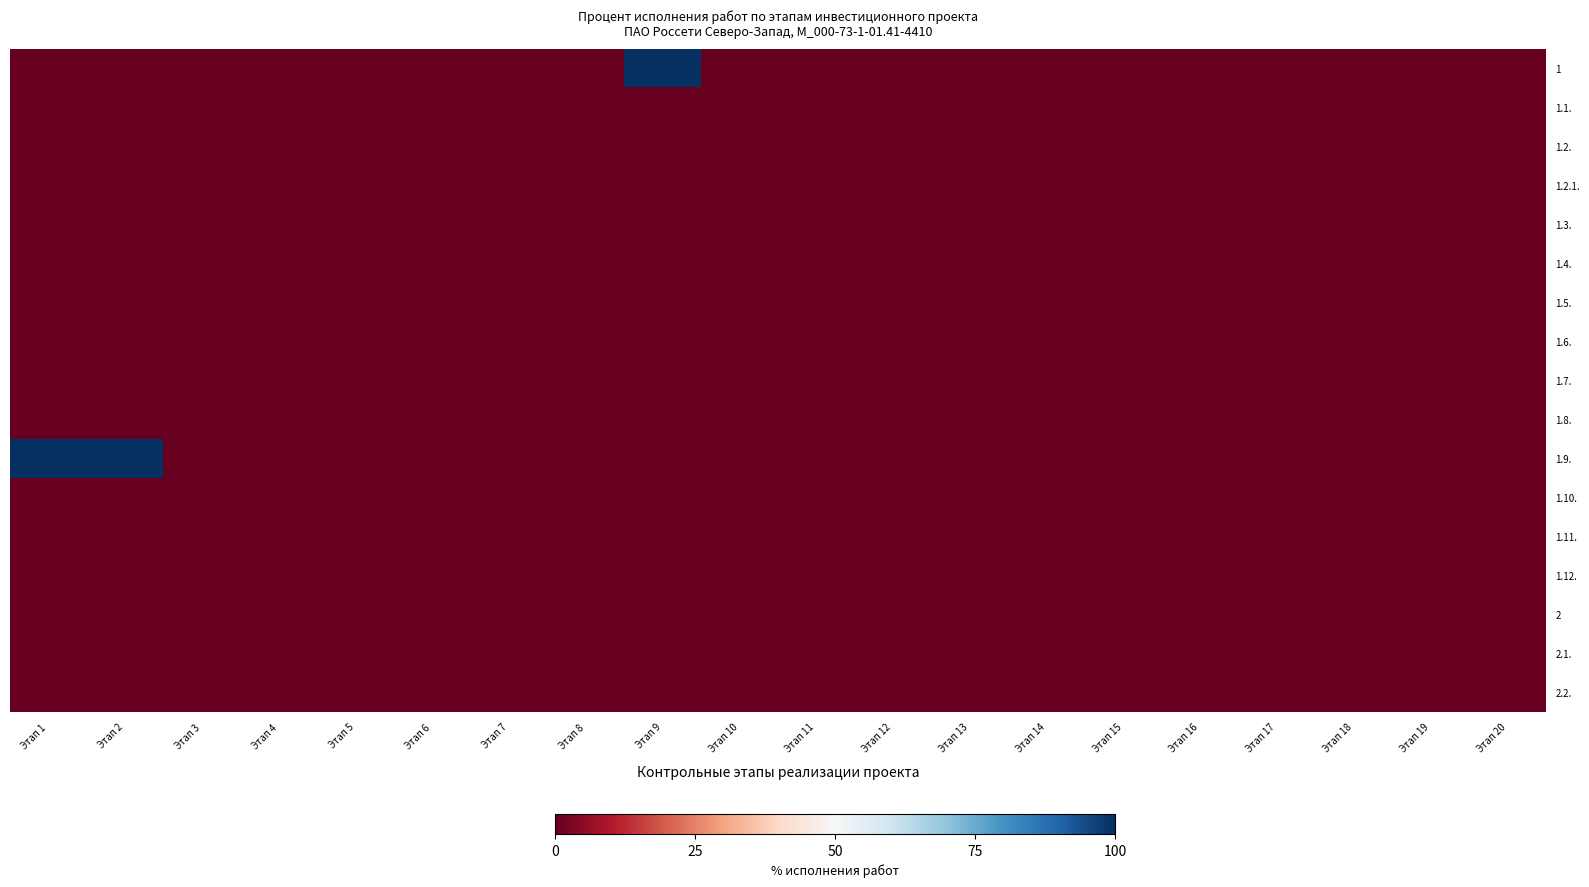

Rank the series by their maximum value, from lowest to highest.

1.1., 1.2., 1.2.1., 1.3., 1.4., 1.5., 1.6., 1.7., 1.8., 1.10., 1.11., 1.12., 2, 2.1., 2.2., 1, 1.9.